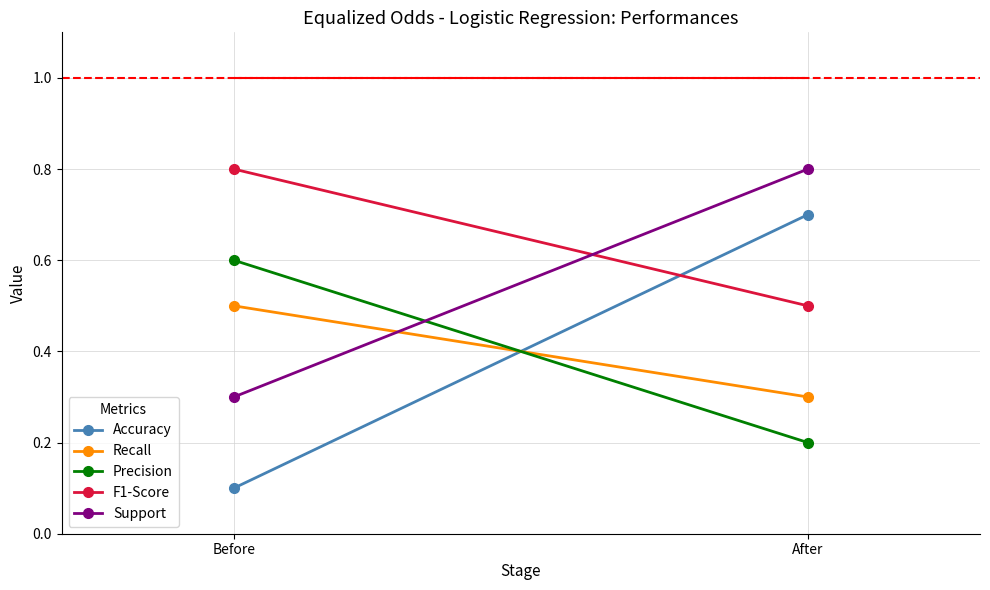

Reading left to right, list all the values displayed in this chart.

Accuracy: Before=0.1	After=0.7
Recall: Before=0.5	After=0.3
Precision: Before=0.6	After=0.2
F1-Score: Before=0.8	After=0.5
Support: Before=0.3	After=0.8
Reference: Before=1.0	After=1.0